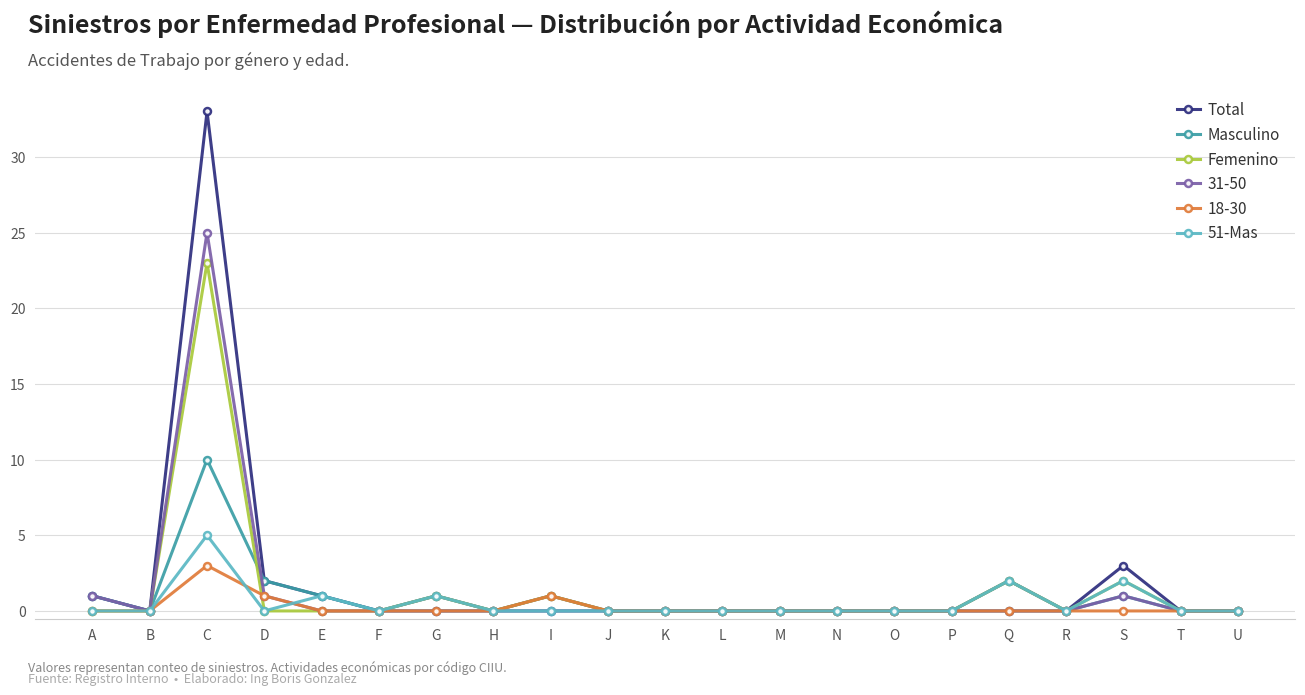

Which series has the widest spread of values?

Total